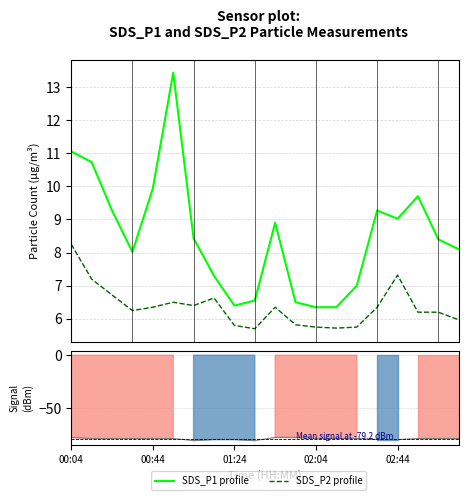

At which category does SDS_P1 profile reach its first local peak?

5